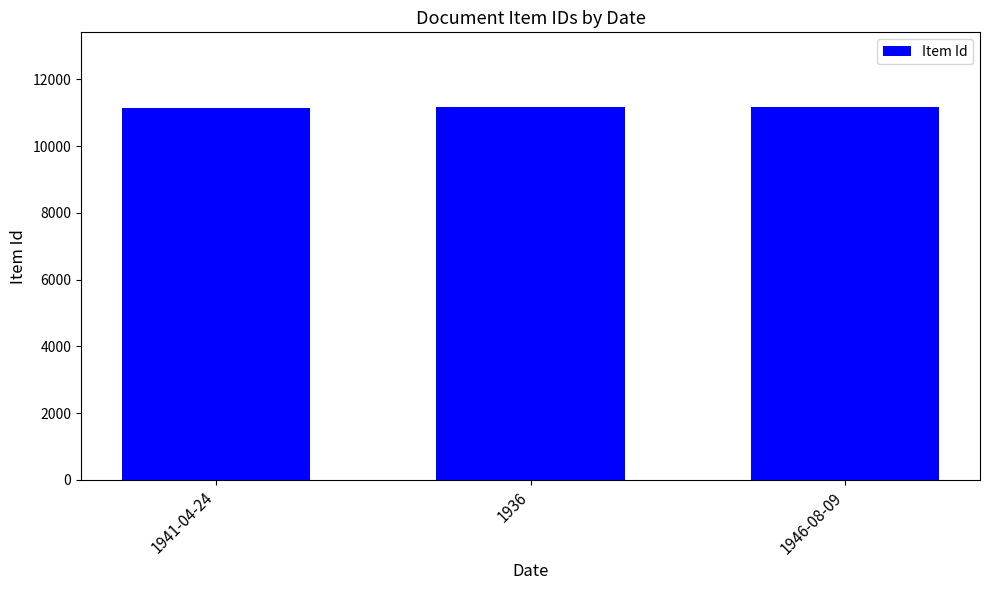

Is it true that the value at 1946-08-09 is 5070?

False